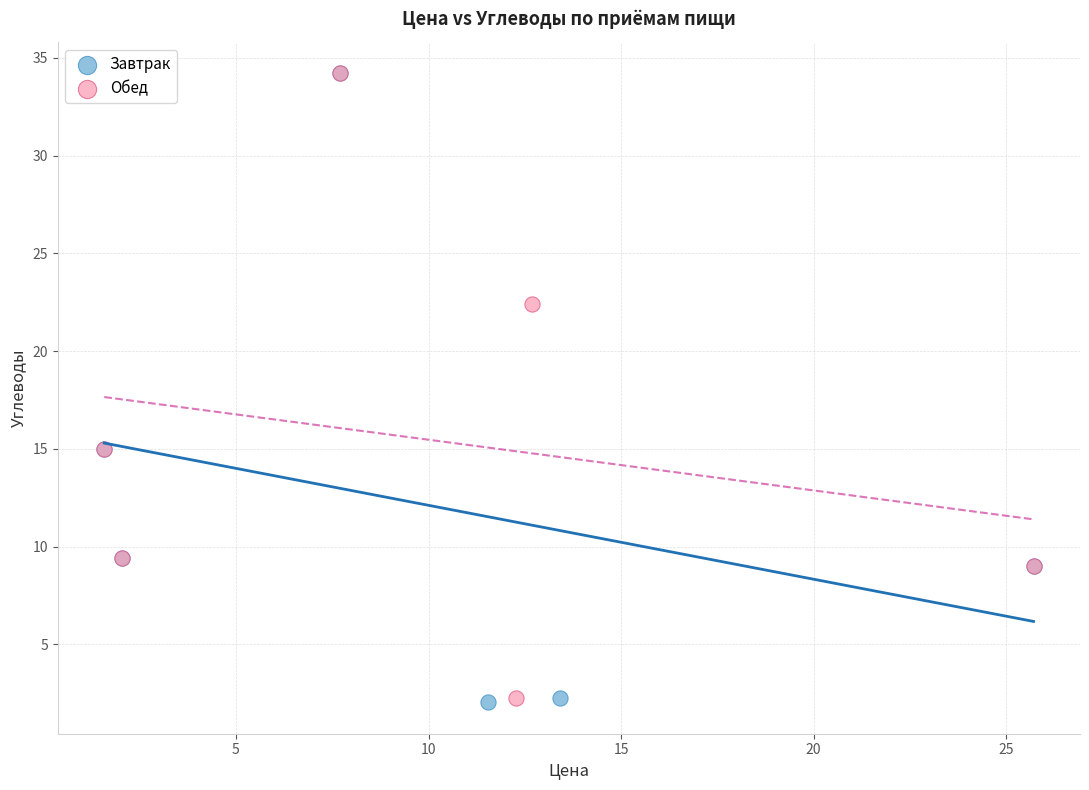

What are all the series names shown in the legend?

Завтрак, Обед